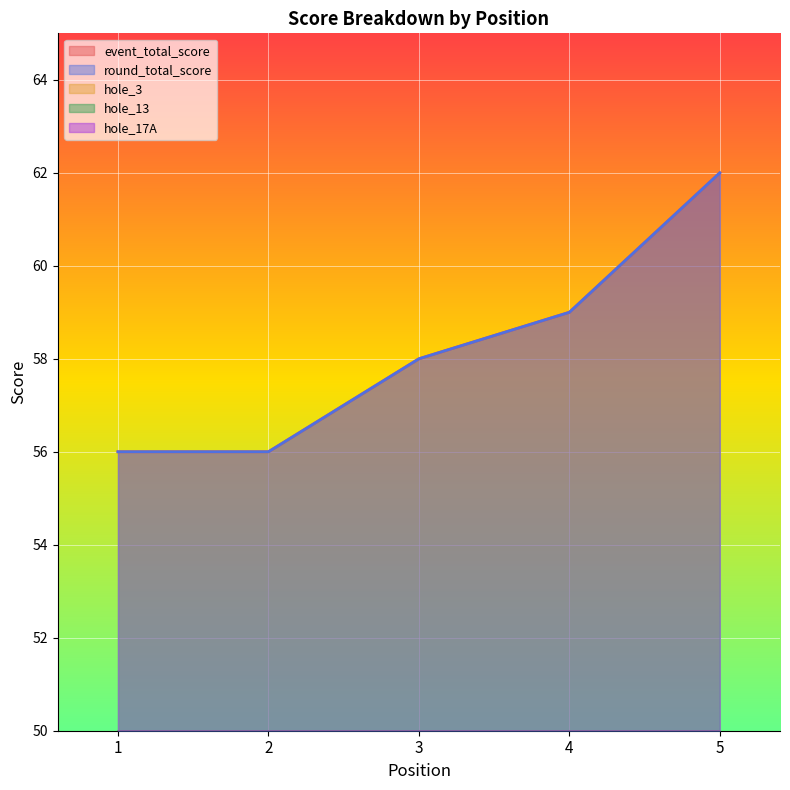

Reading left to right, transcribe all the data shown in this chart.

event_total_score: 1=56	2=56	3=58	4=59	5=62
round_total_score: 1=56	2=56	3=58	4=59	5=62
hole_3: 1=3	2=3	3=3	4=4	5=3
hole_13: 1=4	2=4	3=3	4=5	5=5
hole_17A: 1=3	2=2	3=4	4=3	5=3